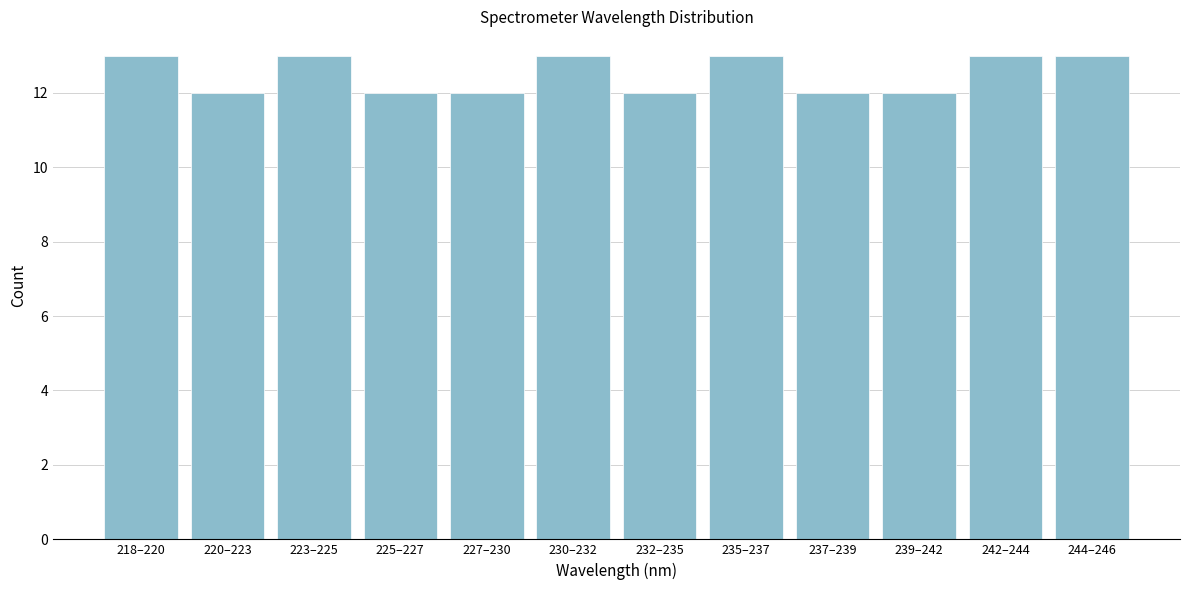

Reading left to right, list all the values displayed in this chart.

13	12	13	12	12	13	12	13	12	12	13	13